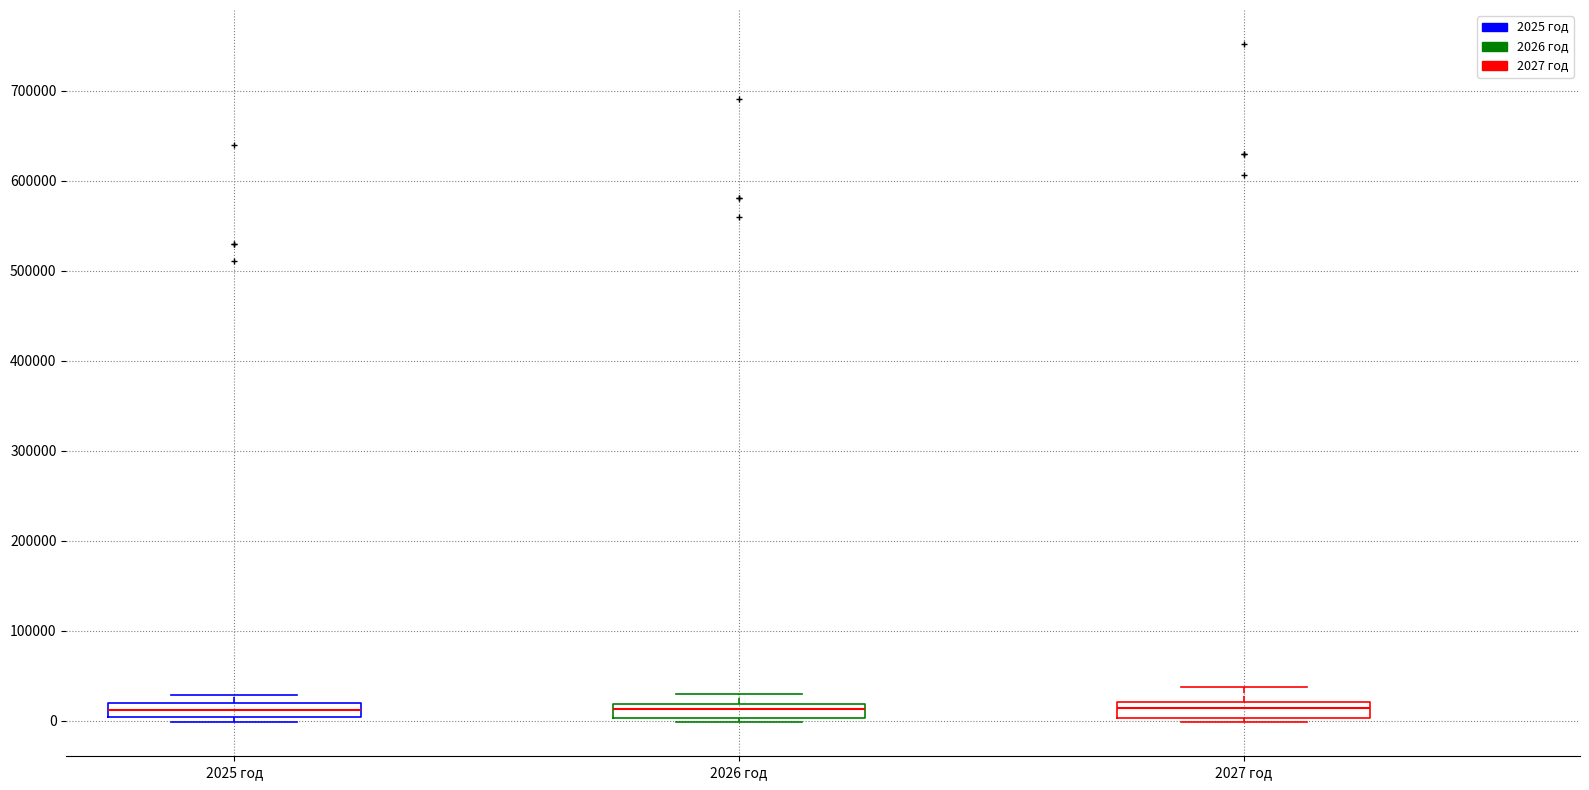

Where does the median line of the box for 2027 год sit on the y-axis? The values are not printed on the chart, so give them approximately, as read against the axis.

10000